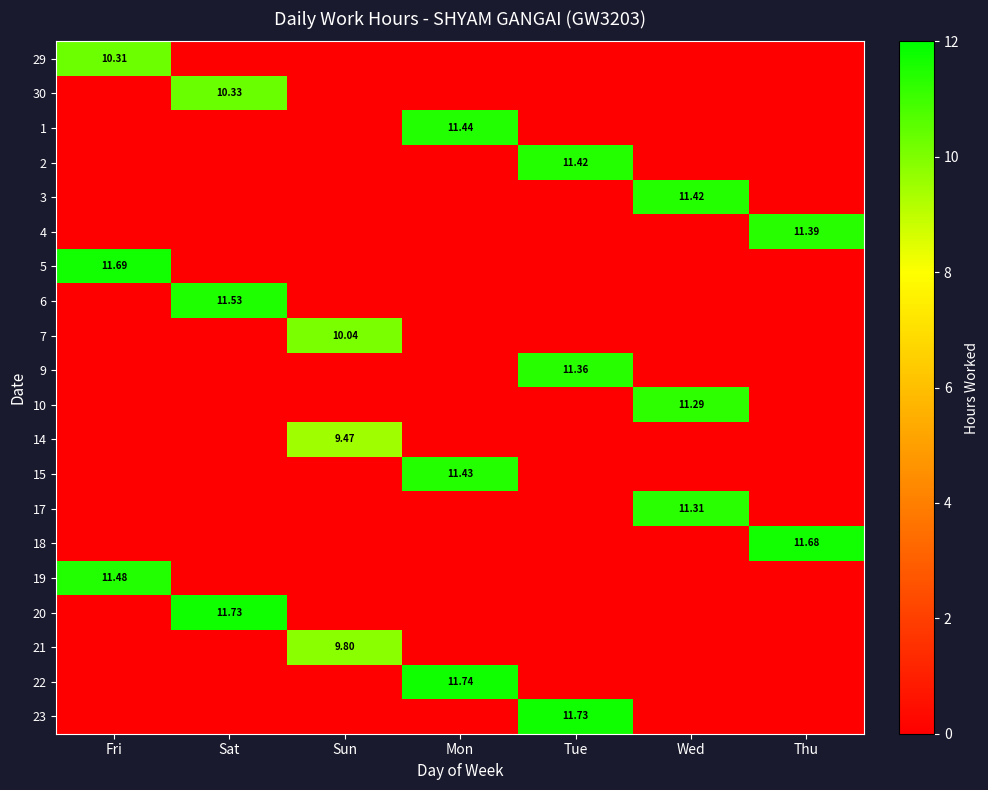

Rank the series at Mon from highest to lowest value.

22, 1, 15, 29, 30, 2, 3, 4, 5, 6, 7, 9, 10, 14, 17, 18, 19, 20, 21, 23